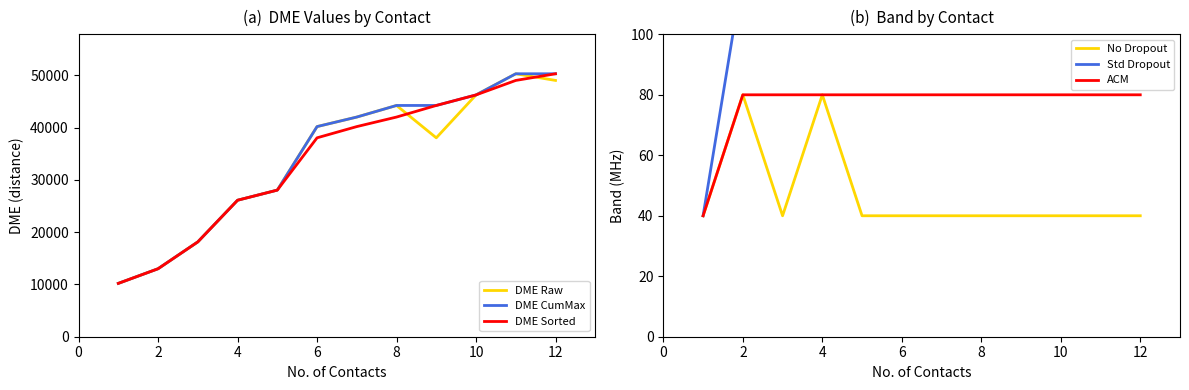

Is this an area chart (filled region under the line)?

No